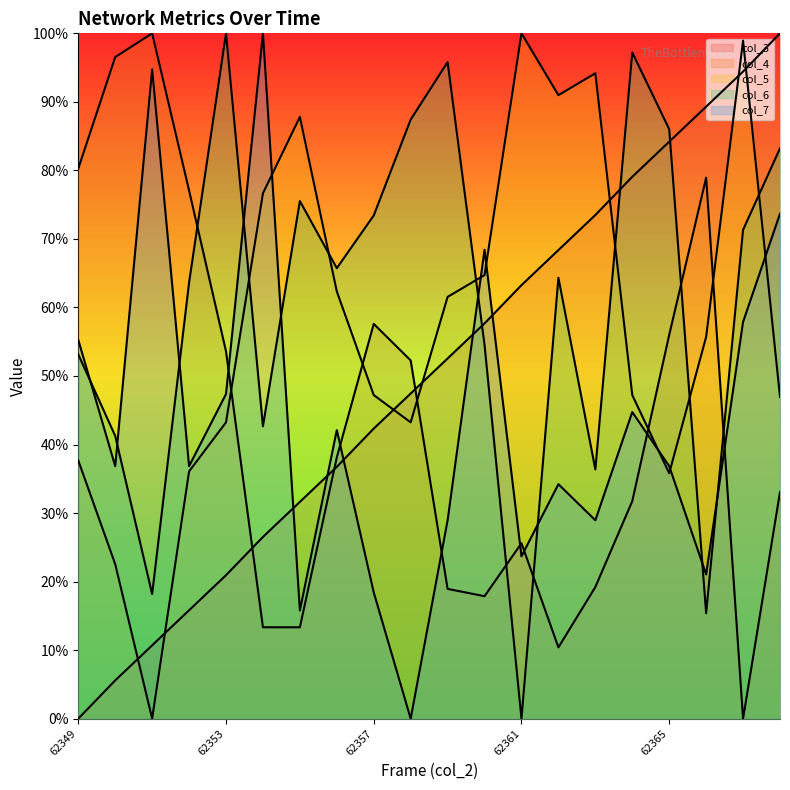

What is the value of the col_4 point at the 3rd from the left?

100.0